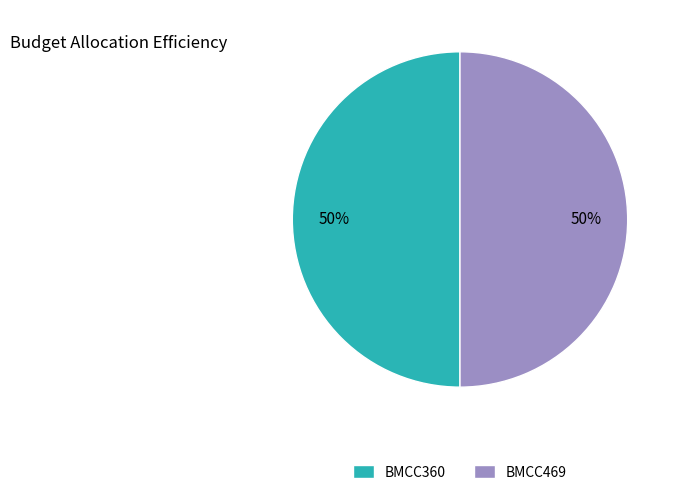

Is the sum of BMCC360 and BMCC469 greater than half?

Yes